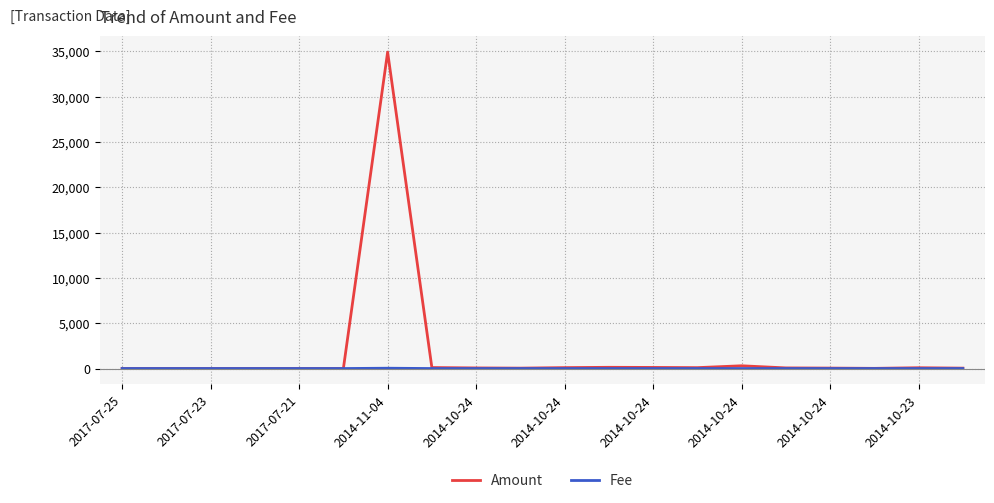

At how many categories does at least one series exceed 17948?

1